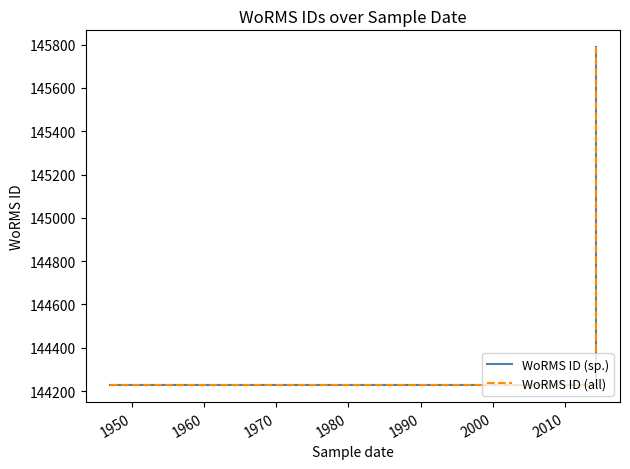

Does the chart display data point markers on the line(s)?

No